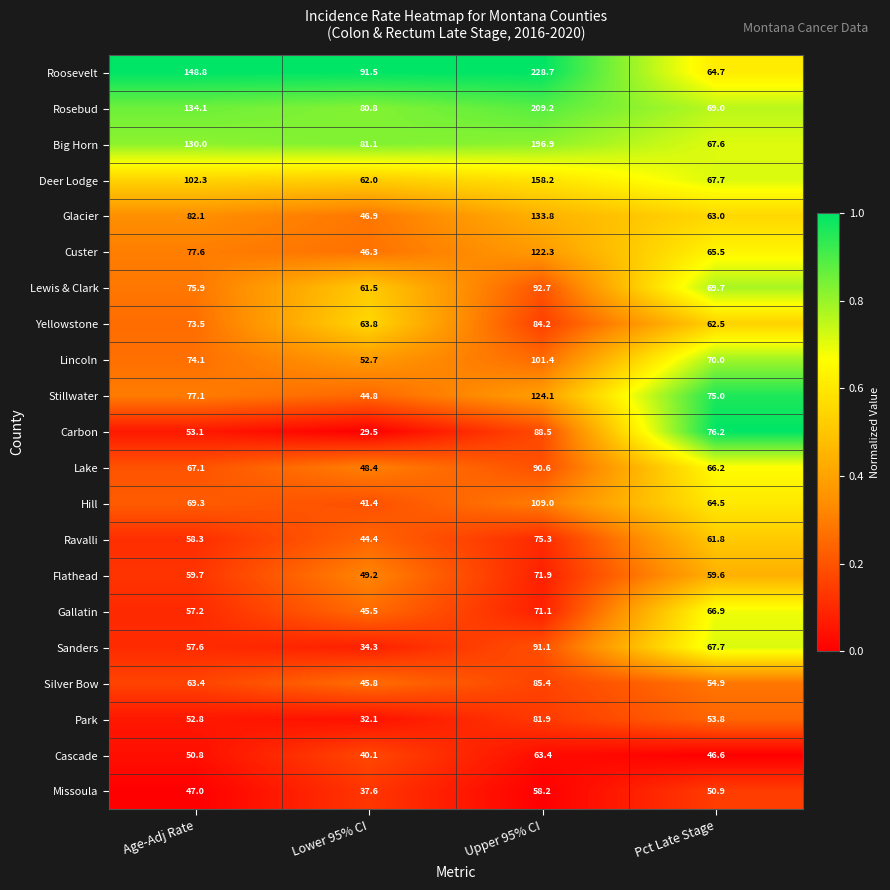

List the series in order of their peak value, lowest first.

Missoula, Cascade, Gallatin, Flathead, Ravalli, Park, Yellowstone, Silver Bow, Carbon, Lake, Sanders, Lewis & Clark, Lincoln, Hill, Custer, Stillwater, Glacier, Deer Lodge, Big Horn, Rosebud, Roosevelt